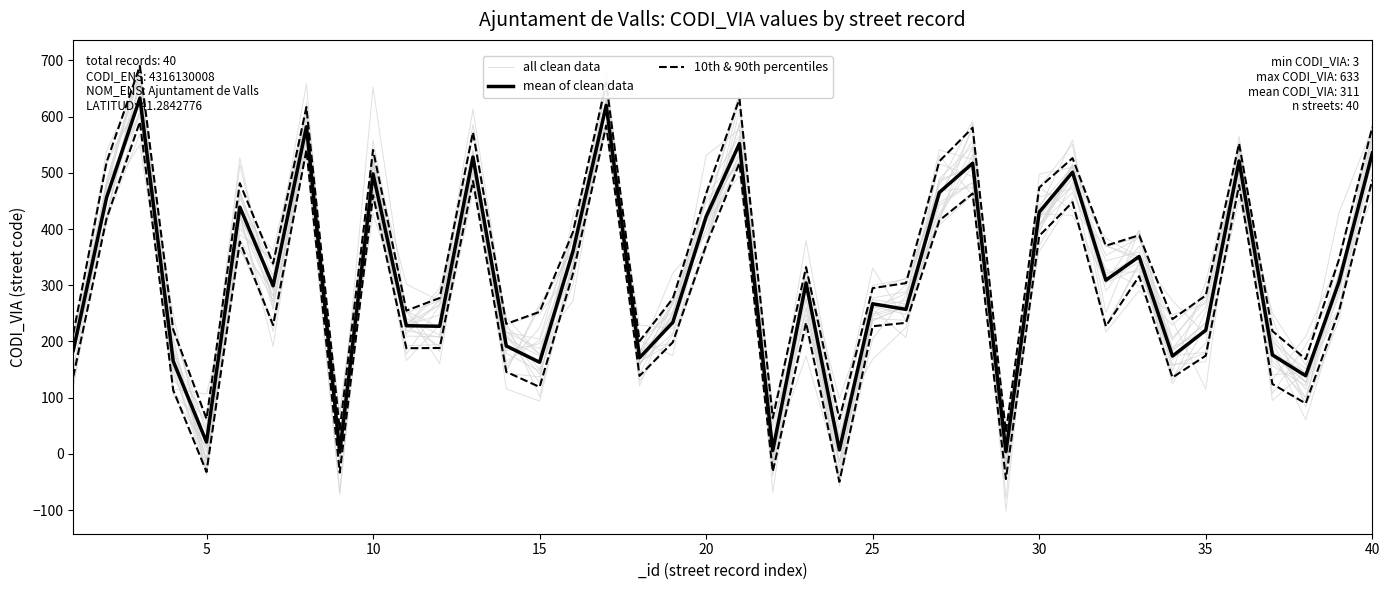

How many data points in mean of clean data are less than 304?

20